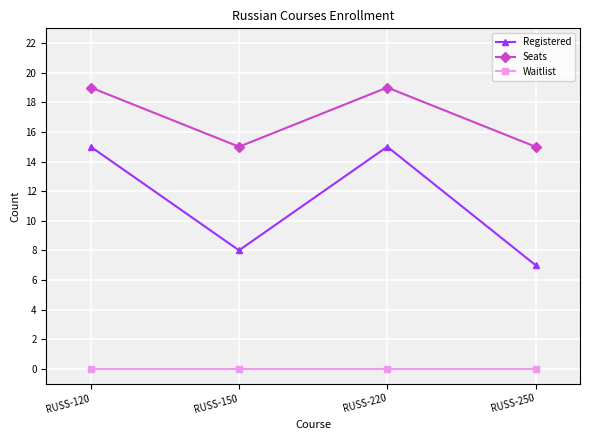

Reading right to left, what are all the values shown in this chart?

Registered: 7	15	8	15
Seats: 15	19	15	19
Waitlist: 0	0	0	0